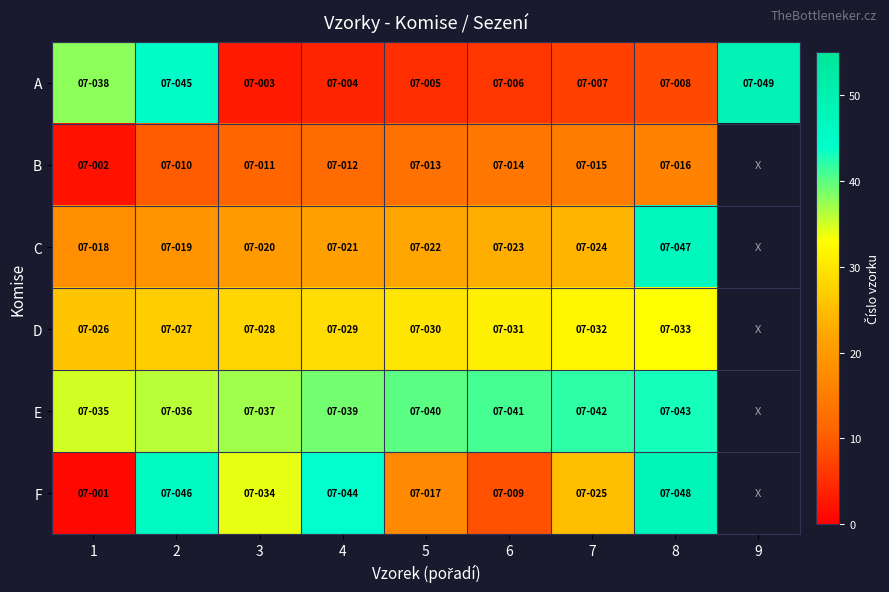

Which series changed the most between 7 and 9?

A